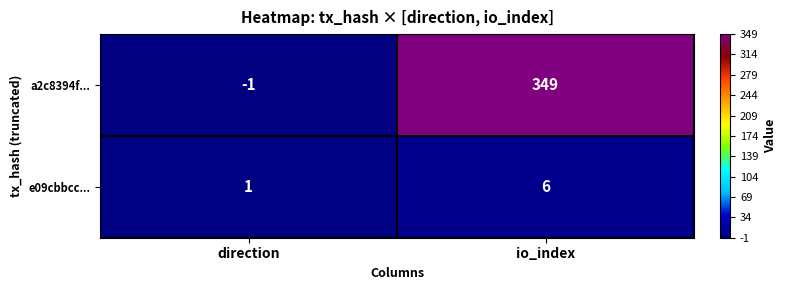

What is the spread (max minus min) of values at direction?

2